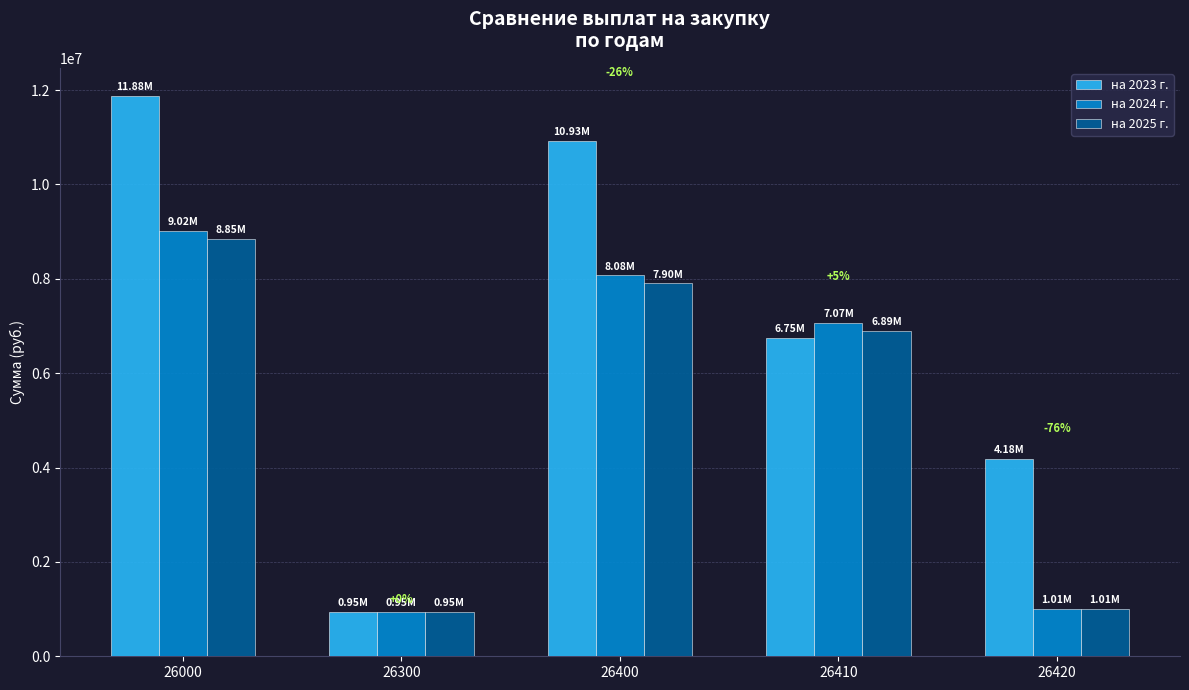

Are the bars grouped side by side (vs. stacked)?

Yes